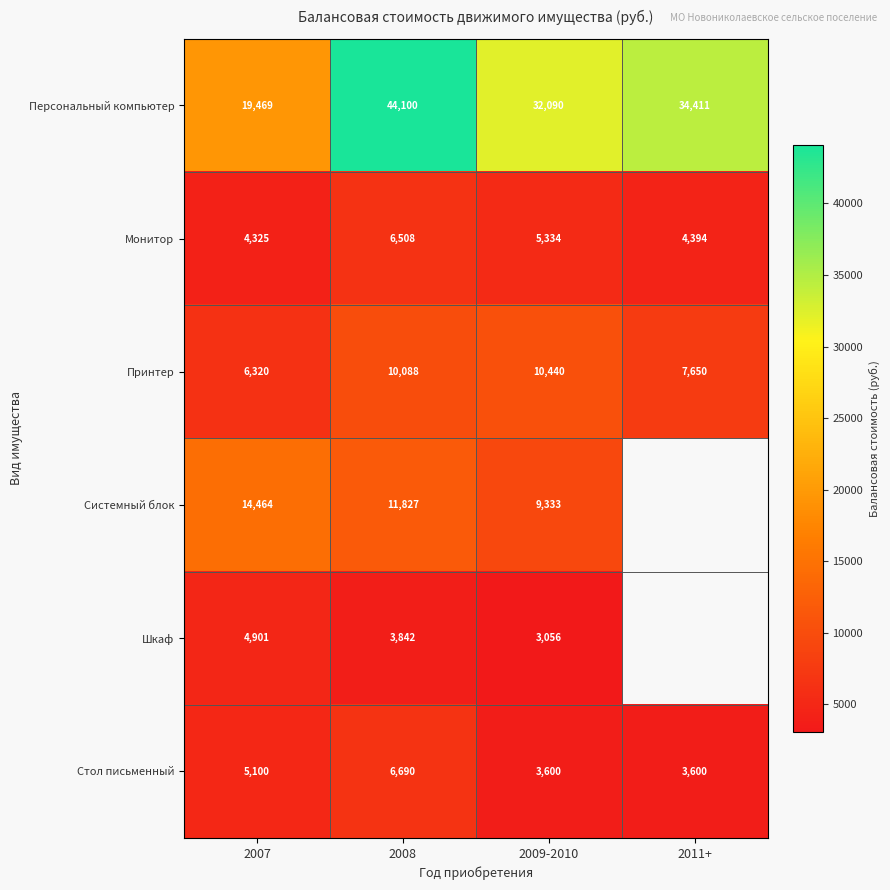

Rank the series at 2008 from highest to lowest value.

Персональный компьютер, Системный блок, Принтер, Стол письменный, Монитор, Шкаф